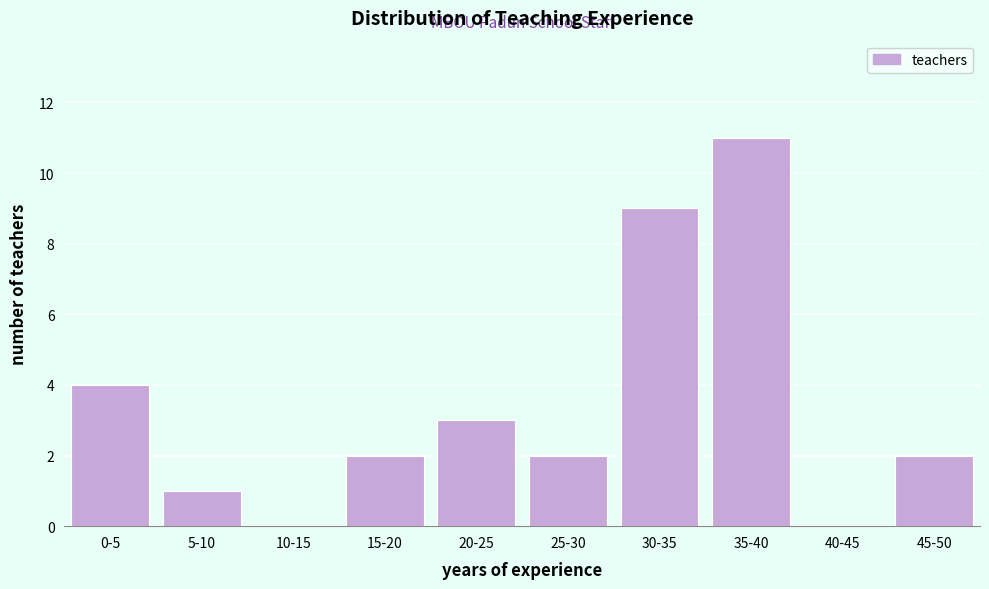

Reading right to left, transcribe all the data shown in this chart.

45-50=2	40-45=0	35-40=11	30-35=9	25-30=2	20-25=3	15-20=2	10-15=0	5-10=1	0-5=4